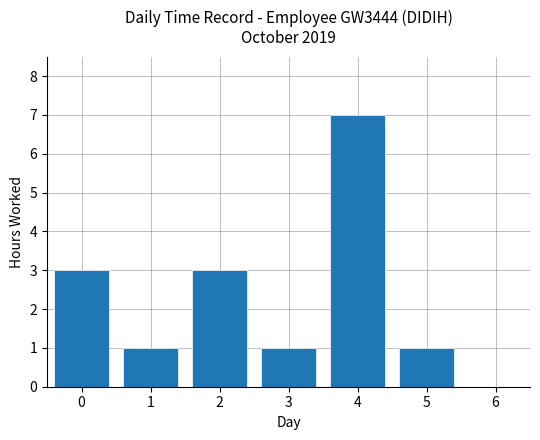

The chart shows a value of 1 at 1. True or false?

True